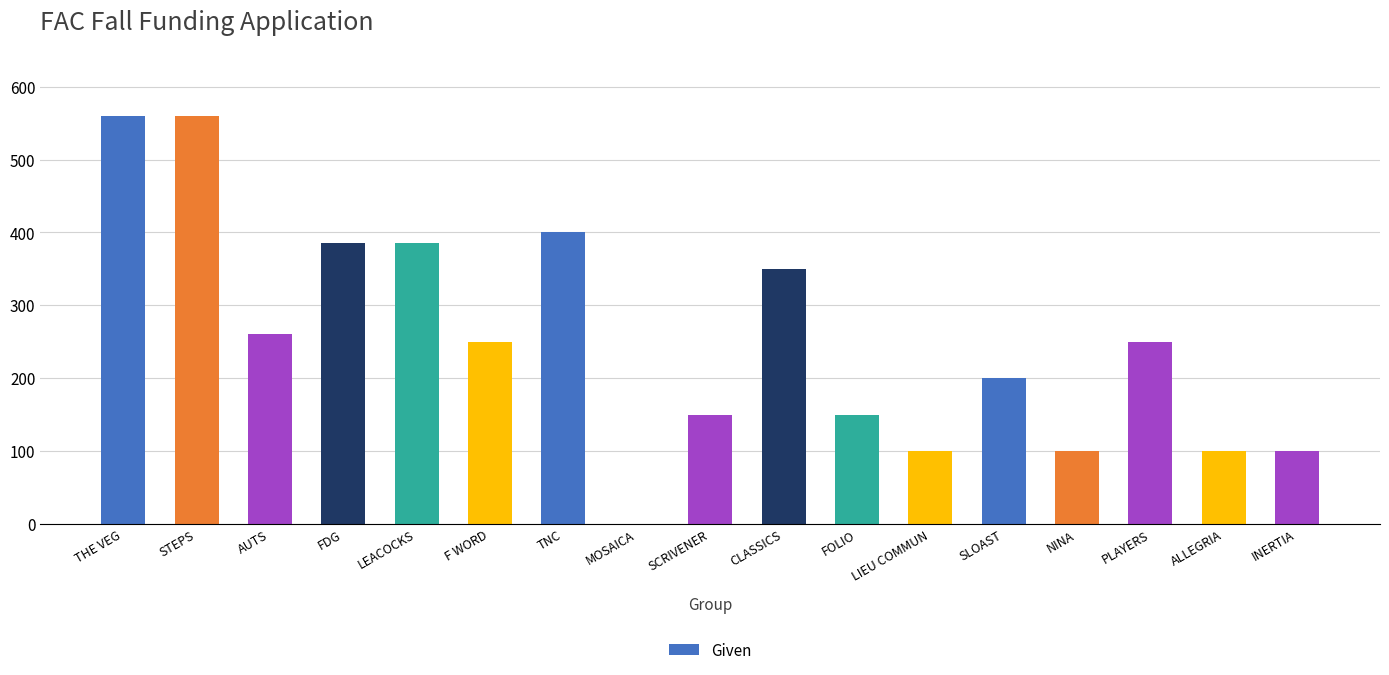

The chart shows a value of 350 at CLASSICS. True or false?

True